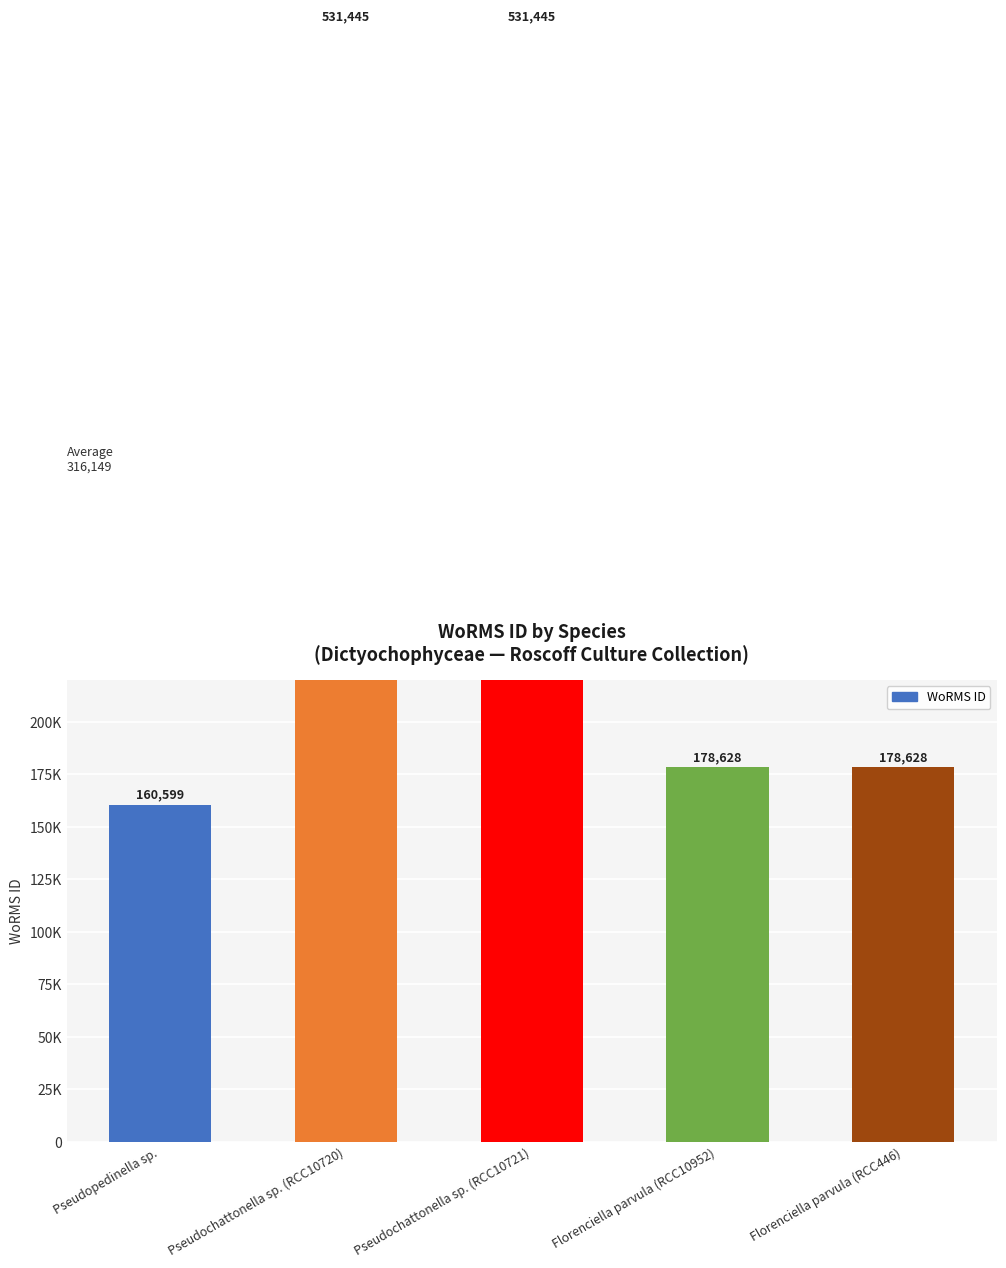

How many data points are above 178628?

2